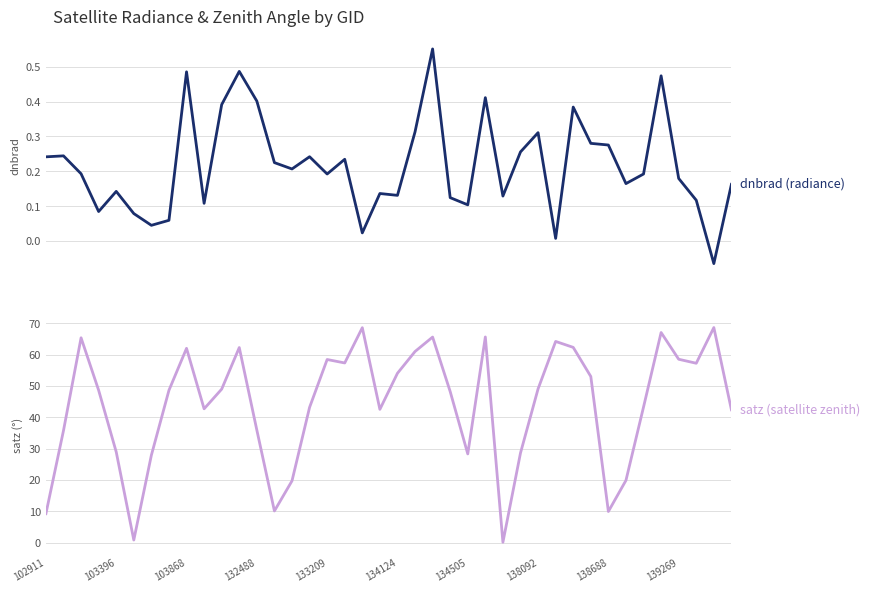

True or false: satz (satellite zenith) and dnbrad (radiance) cross at least once.

False